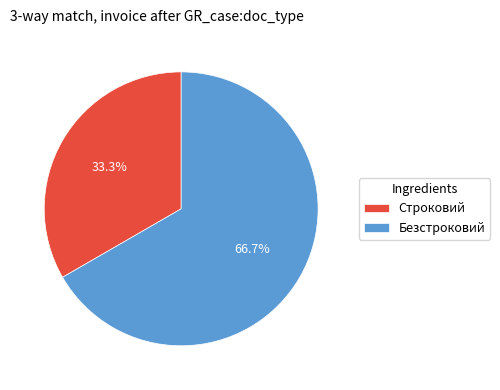

Combined, what portion of the pie is Безстроковий and Строковий?

100.0%